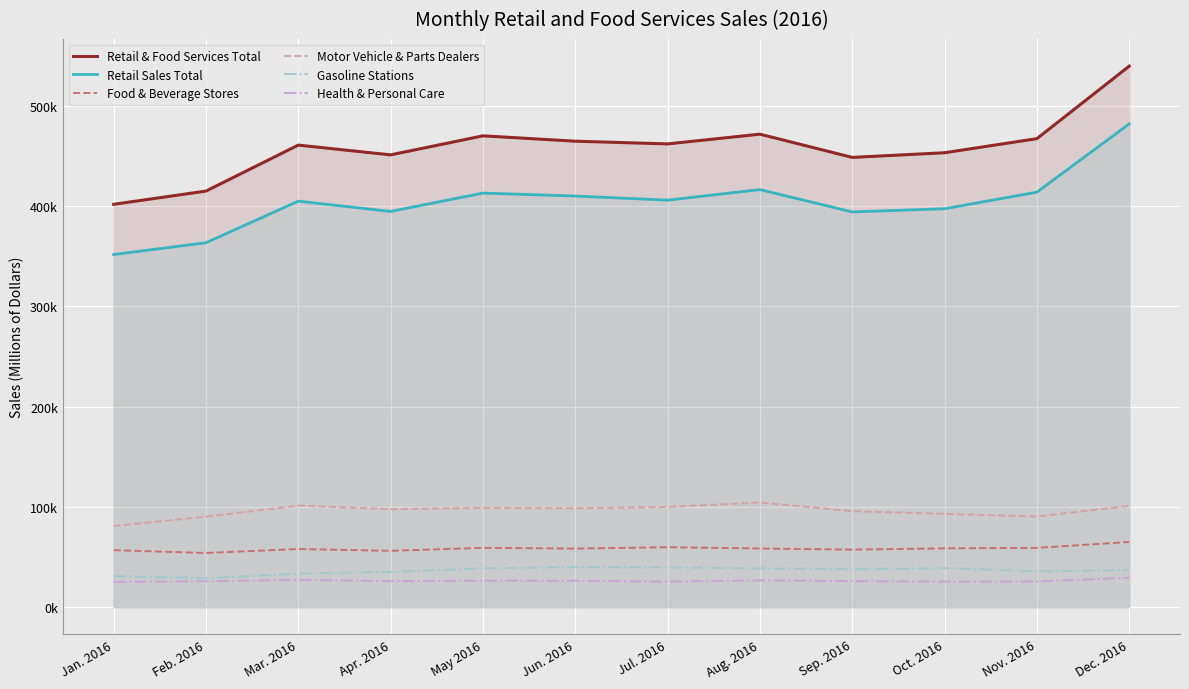

Reading right to left, transcribe all the data shown in this chart.

Retail & Food Services Total: Dec. 2016=539499	Nov. 2016=467181	Oct. 2016=453133	Sep. 2016=448490	Aug. 2016=471643	Jul. 2016=461944	Jun. 2016=464646	May 2016=469997	Apr. 2016=451006	Mar. 2016=460755	Feb. 2016=414910	Jan. 2016=401713
Retail Sales Total: Dec. 2016=481923	Nov. 2016=413841	Oct. 2016=397328	Sep. 2016=394122	Aug. 2016=416410	Jul. 2016=405871	Jun. 2016=409963	May 2016=412916	Apr. 2016=394629	Mar. 2016=404873	Feb. 2016=363412	Jan. 2016=351667
Food & Beverage Stores: Dec. 2016=65092	Nov. 2016=59198	Oct. 2016=58743	Sep. 2016=57445	Aug. 2016=58623	Jul. 2016=59840	Jun. 2016=58512	May 2016=59230	Apr. 2016=56250	Mar. 2016=58069	Feb. 2016=54125	Jan. 2016=56919
Motor Vehicle & Parts Dealers: Dec. 2016=101111	Nov. 2016=90413	Oct. 2016=93090	Sep. 2016=95800	Aug. 2016=104408	Jul. 2016=99985	Jun. 2016=98678	May 2016=99057	Apr. 2016=97833	Mar. 2016=101307	Feb. 2016=90302	Jan. 2016=80982
Gasoline Stations: Dec. 2016=37141	Nov. 2016=35796	Oct. 2016=38957	Sep. 2016=37901	Aug. 2016=38730	Jul. 2016=39725	Jun. 2016=40032	May 2016=38778	Apr. 2016=35254	Mar. 2016=33562	Feb. 2016=28967	Jan. 2016=31028
Health & Personal Care: Dec. 2016=29464	Nov. 2016=25633	Oct. 2016=25515	Sep. 2016=26037	Aug. 2016=26794	Jul. 2016=25521	Jun. 2016=26371	May 2016=26533	Apr. 2016=26027	Mar. 2016=27379	Feb. 2016=25878	Jan. 2016=25251